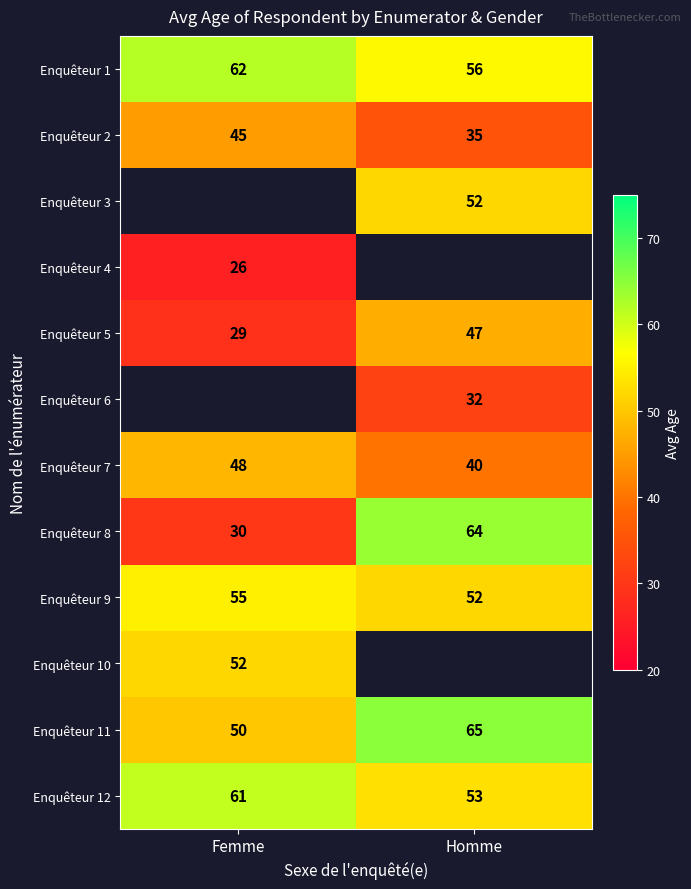

True or false: Enquêteur 12 has a value of 61 at Femme.

True